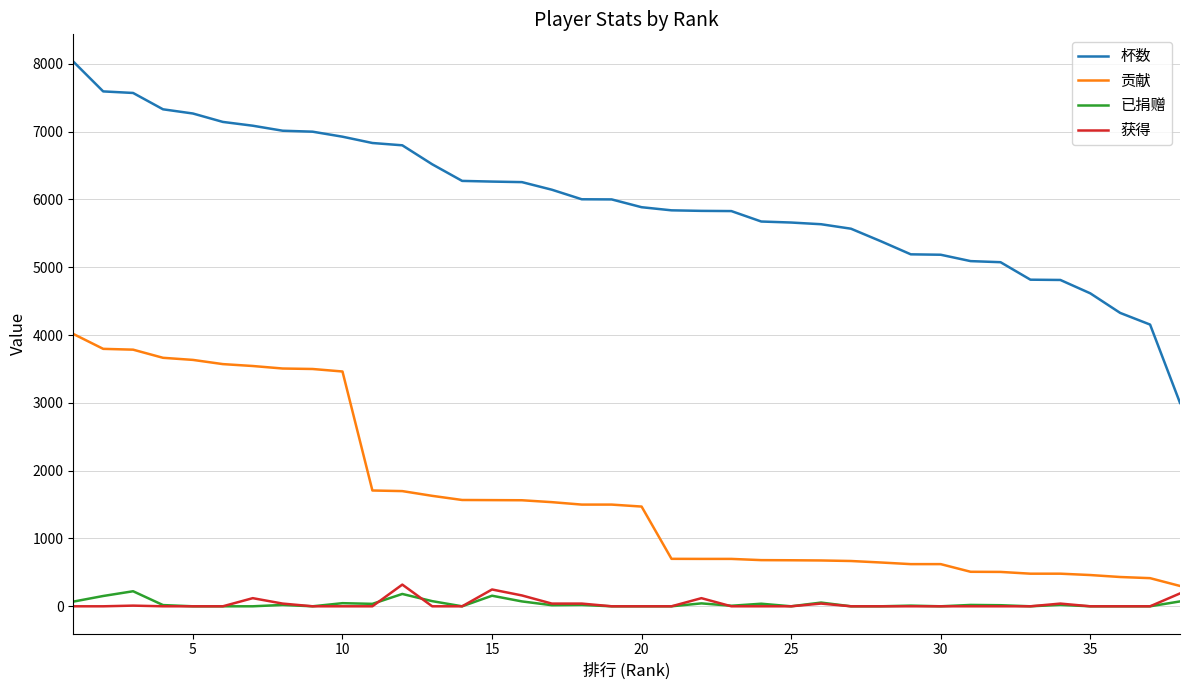

Which series has the largest total across all categories?

杯数